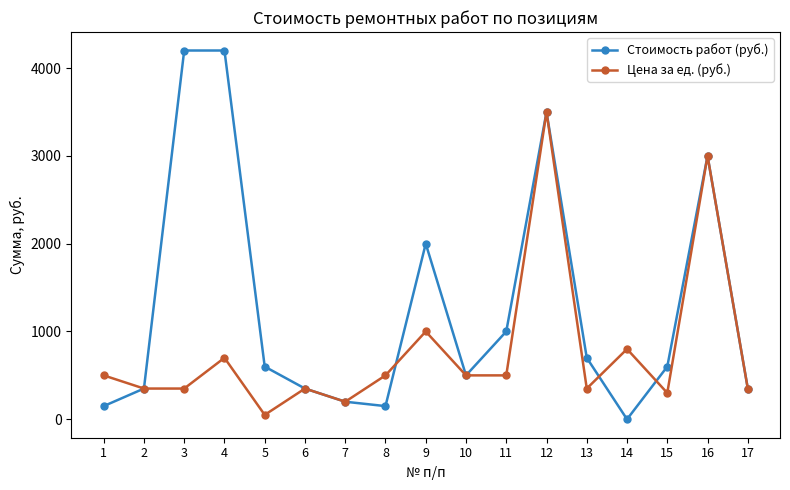

How many positive values does the Стоимость работ (руб.) series have?

16